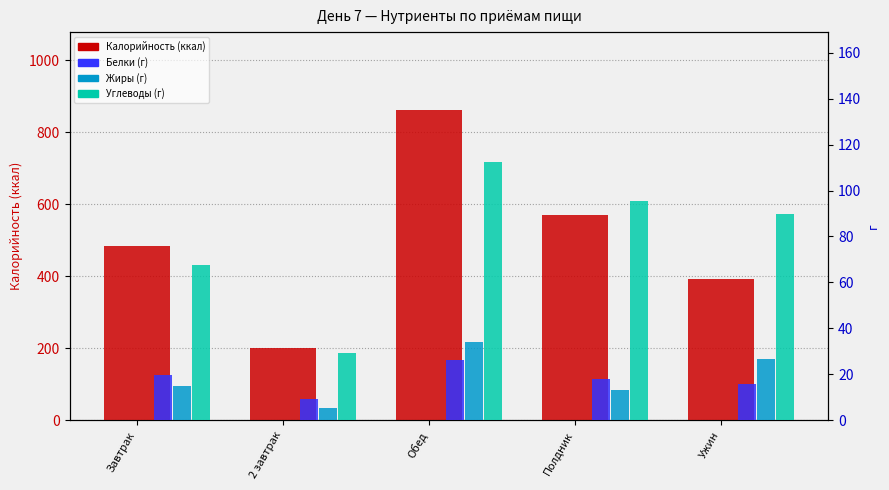

The value of Белки (г) at 2 завтрак is 5.7. True or false?

False